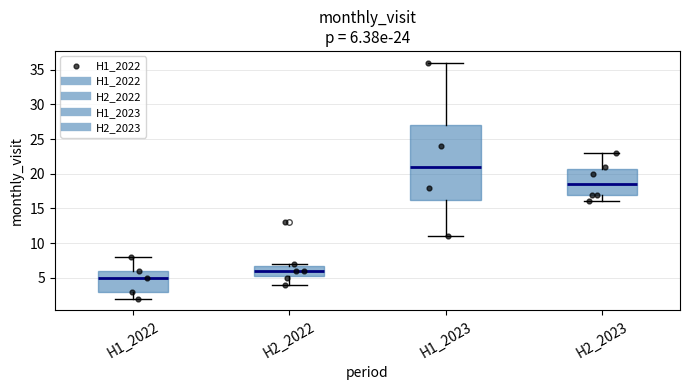

Comparing the boxes themselves (not the whiskers), which one is the tallest?

H1_2023